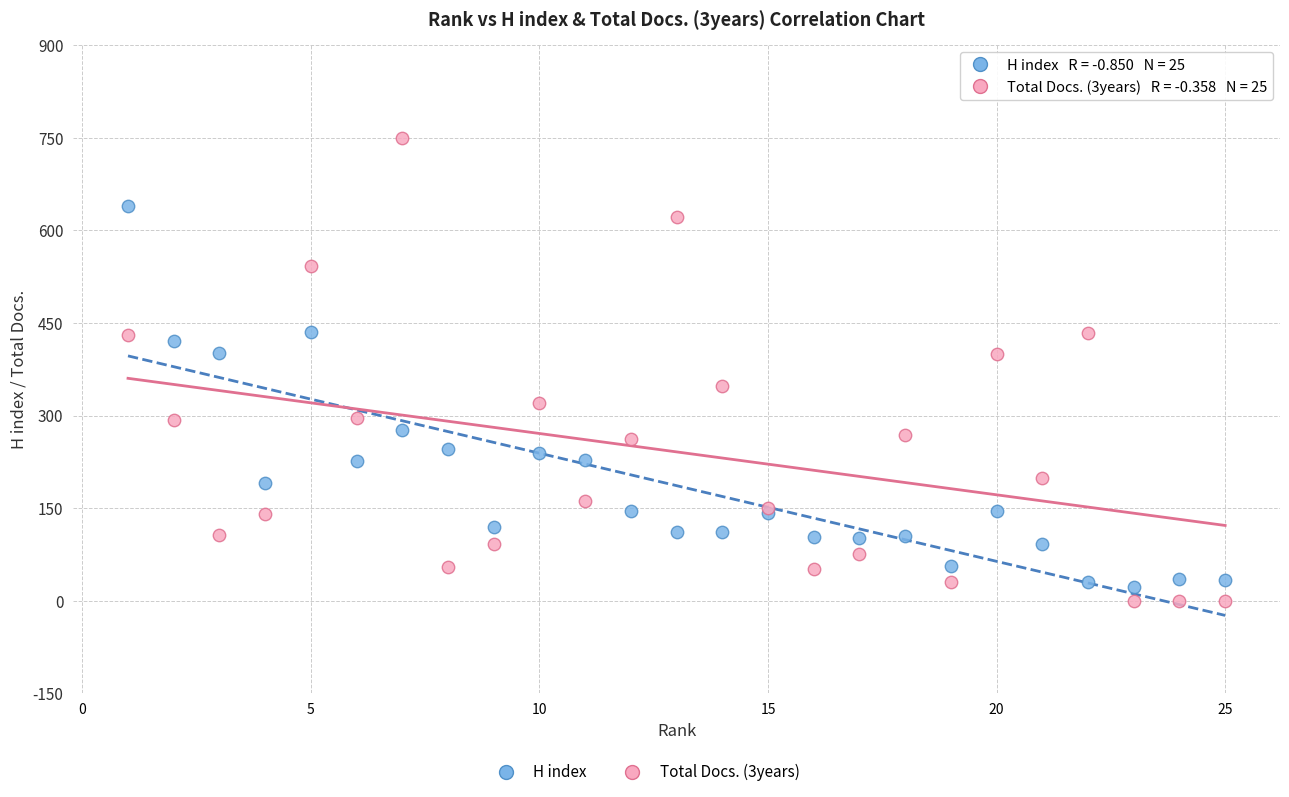

What is the X range (max minus min) for the scatter plot?

24